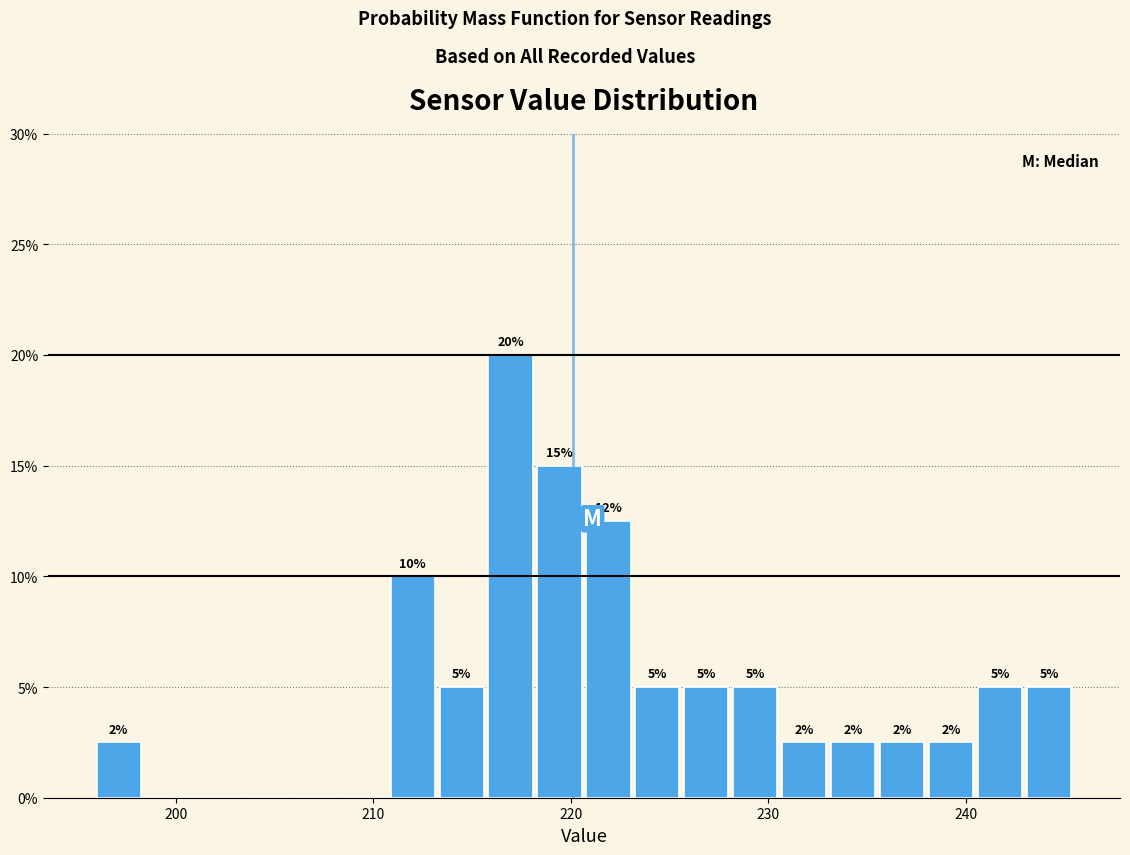

Read against the x-axis, roughly where is the centre of the tallest bar?

217